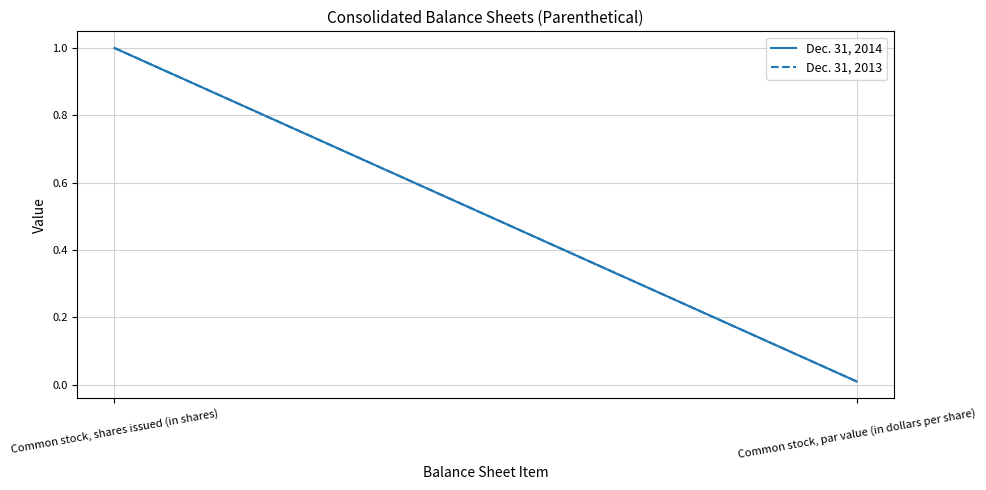

At which label is Dec. 31, 2014 closest to 0?

Common stock, par value (in dollars per share)